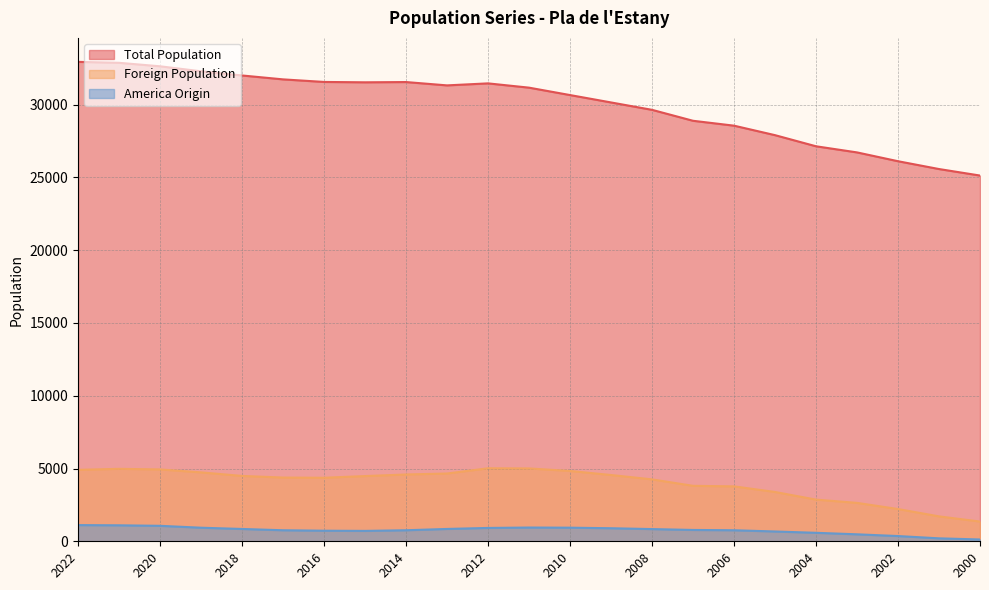

Reading left to right, list all the values displayed in this chart.

Total Population: 32941	32876	32637	32293	32006	31738	31561	31536	31554	31325	31463	31169	30660	30153	29645	28893	28557	27905	27141	26720	26114	25577	25130
Foreign Population: 4909	4978	4937	4735	4491	4379	4365	4481	4590	4657	5016	5005	4832	4554	4254	3811	3774	3388	2864	2639	2216	1712	1356
America Origin: 1113	1098	1063	933	847	758	727	714	758	848	917	945	935	897	839	779	758	674	583	479	360	203	124